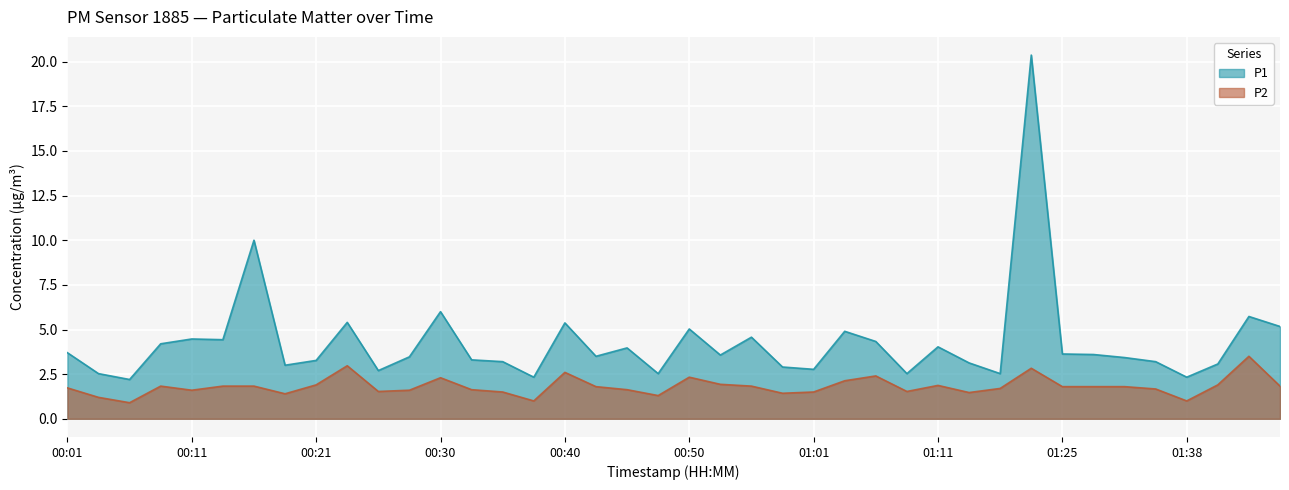

True or false: P2 and P1 intersect in this chart.

False